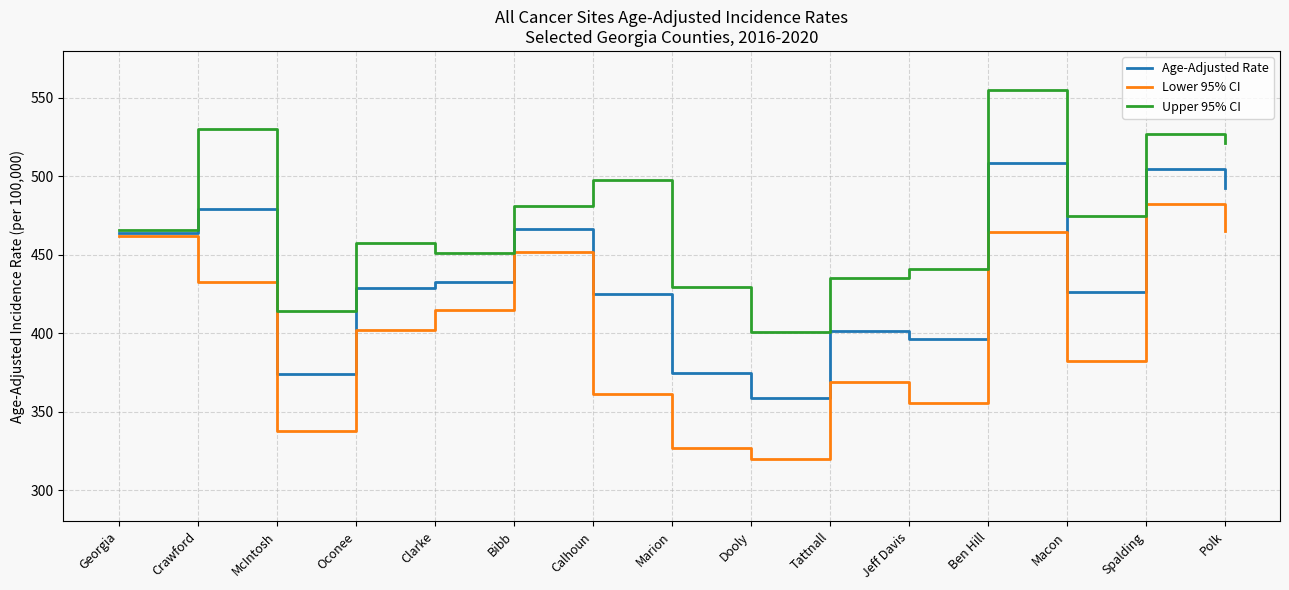

True or false: Lower 95% CI and Upper 95% CI intersect in this chart.

False